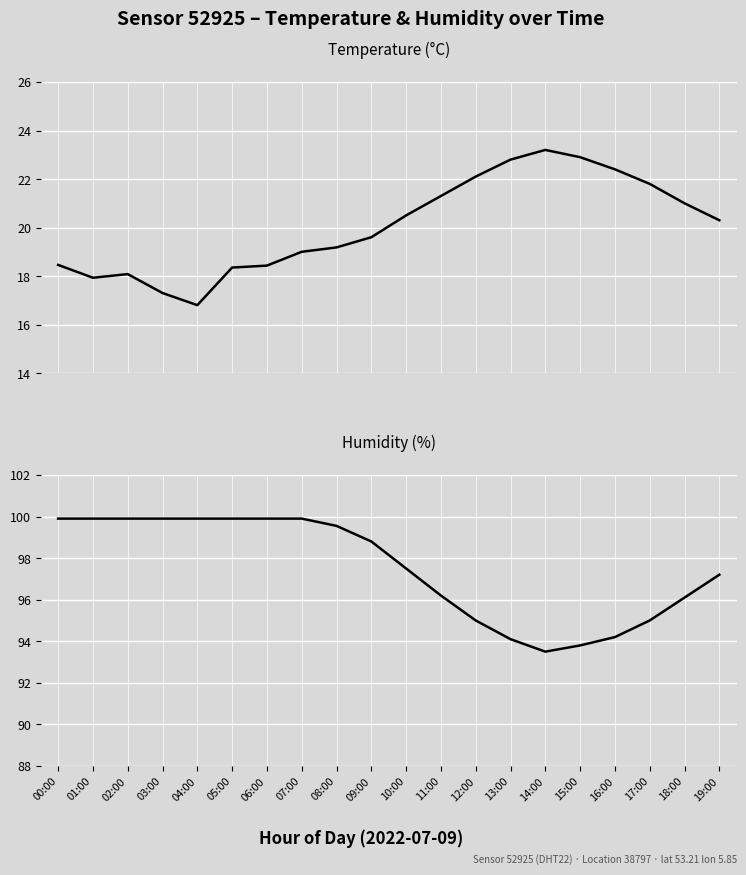

What is the average value of the temperature series?

20.1